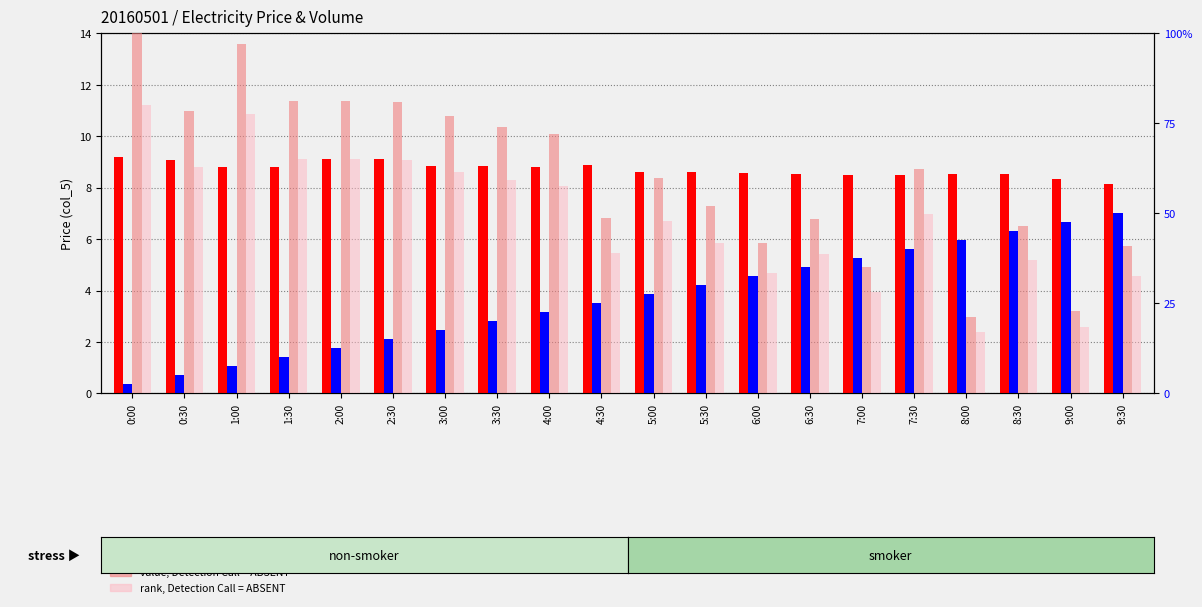

Rank the categories by count value from highest to lowest.

0:00, 2:00, 2:30, 0:30, 4:30, 3:00, 3:30, 1:00, 1:30, 4:00, 5:00, 5:30, 6:00, 6:30, 8:00, 8:30, 7:00, 7:30, 9:00, 9:30